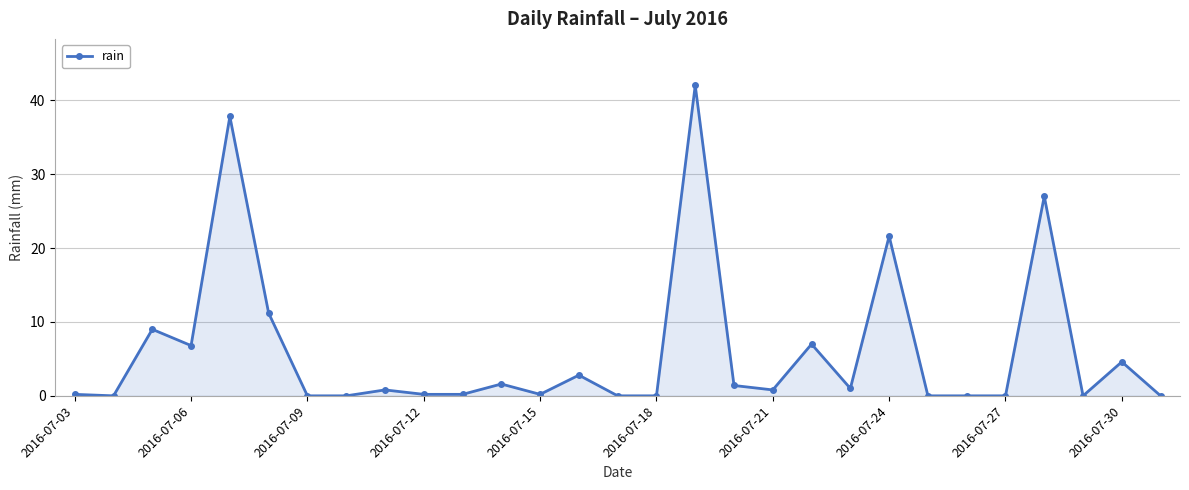

What is the average value?

6.1